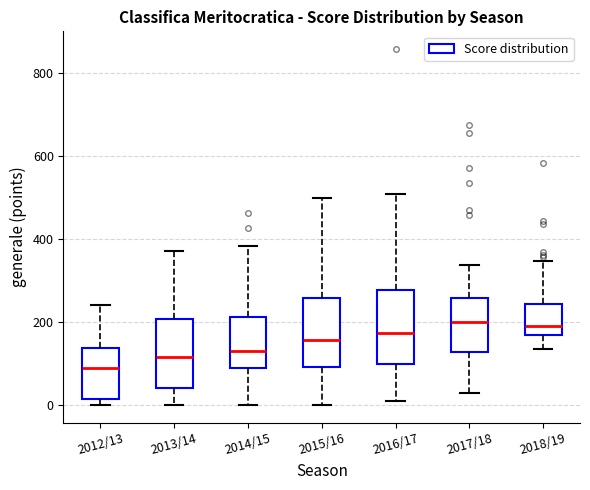

Reading left to right, read every box against the y-axis: the position of its median line, the range the box covers, and the ends of its whiskers. The values are not printed on the chart, so give them approximately, as read against the axis.

2012/13: median 80, box 20 to 140, whiskers 0 to 240
2013/14: median 120, box 40 to 200, whiskers 0 to 380
2014/15: median 140, box 80 to 220, whiskers 0 to 380
2015/16: median 160, box 100 to 260, whiskers 0 to 500
2016/17: median 180, box 100 to 280, whiskers 20 to 500
2017/18: median 200, box 120 to 260, whiskers 40 to 340
2018/19: median 200, box 160 to 240, whiskers 140 to 340